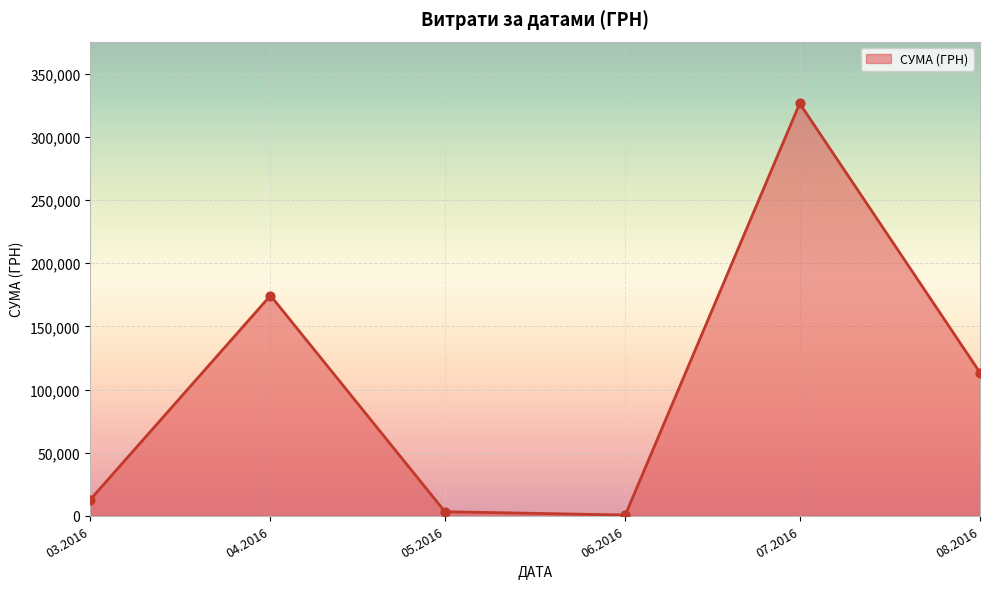

What is the change in value from 03.2016 to 04.2016?

+161687.9